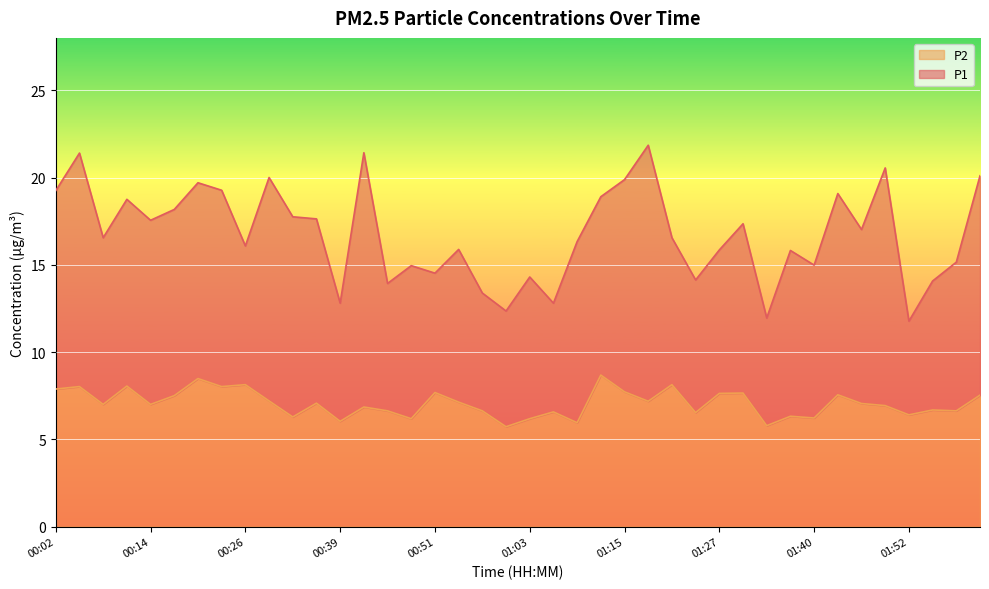

What is the value of the P2 point at the 16th from the left?

6.2